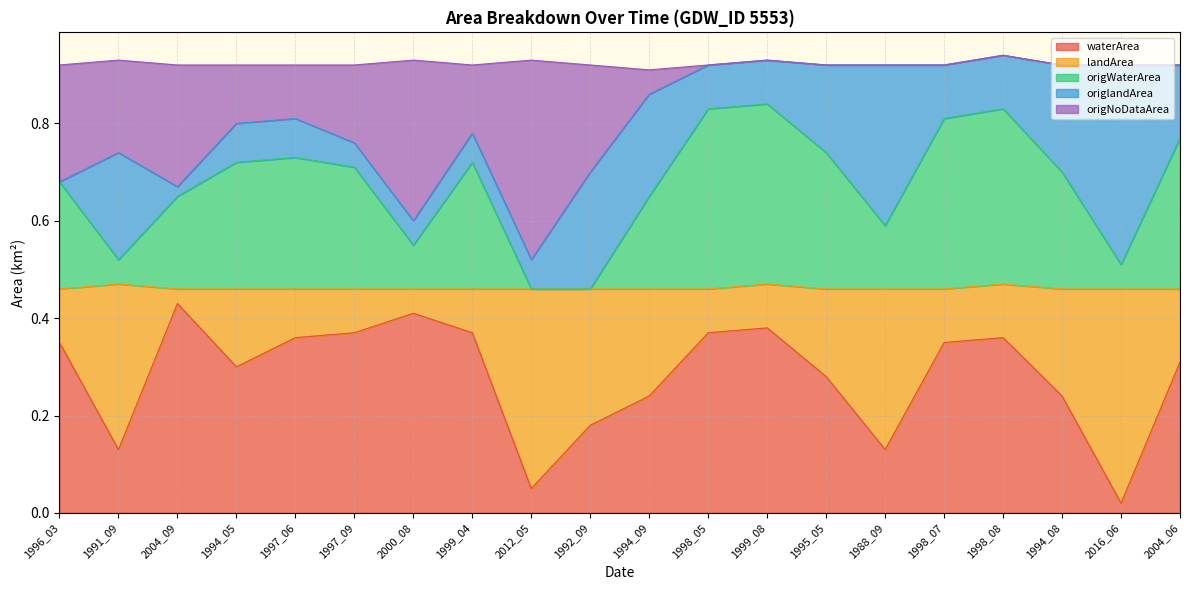

Which label corresponds to the largest value in the chart?

1998_08